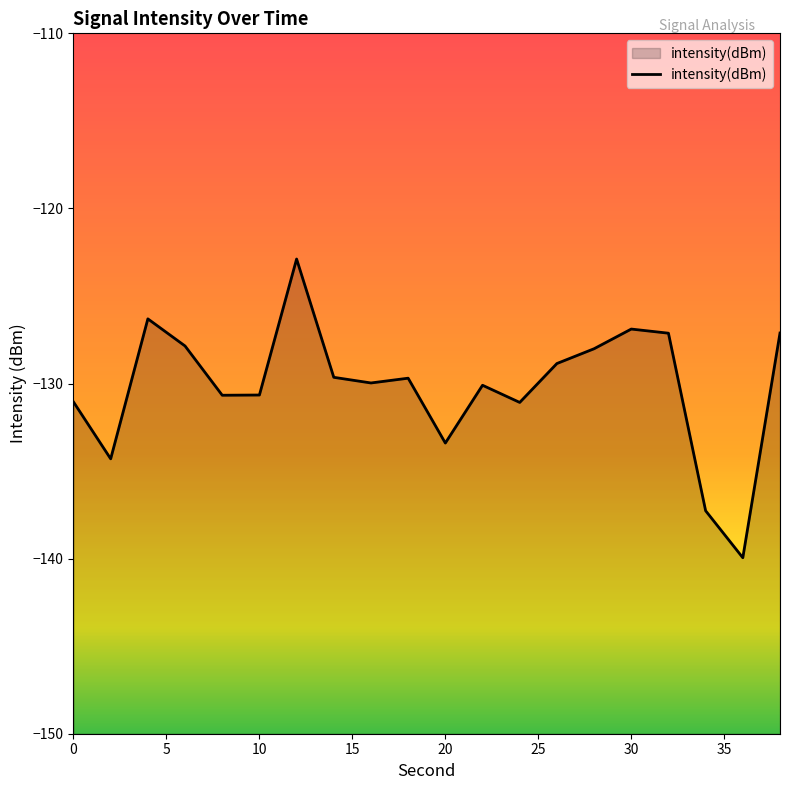

What is the difference between the maximum and minimum values?

17.1